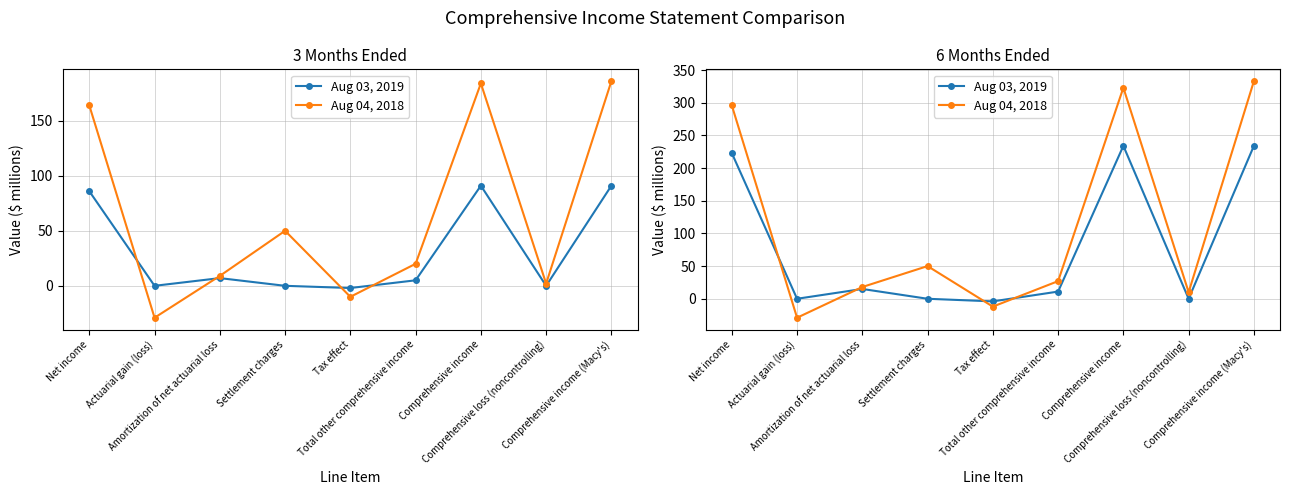

Is it true that Aug 03, 2019 equals 15 at Amortization of net actuarial loss?

True